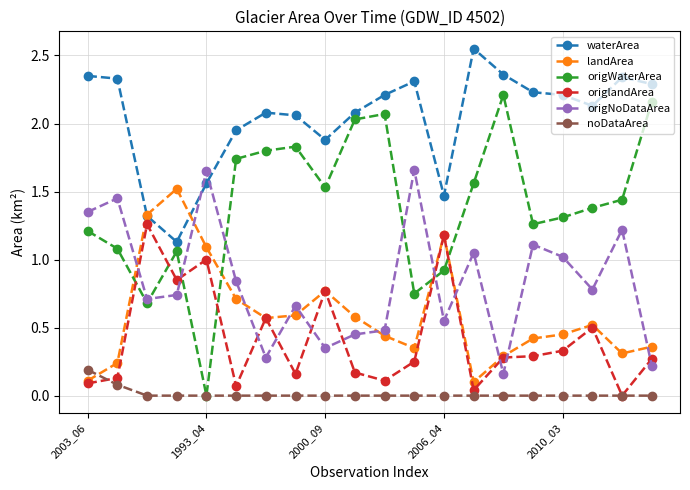

How many intersections are there between origNoDataArea and origWaterArea?

5